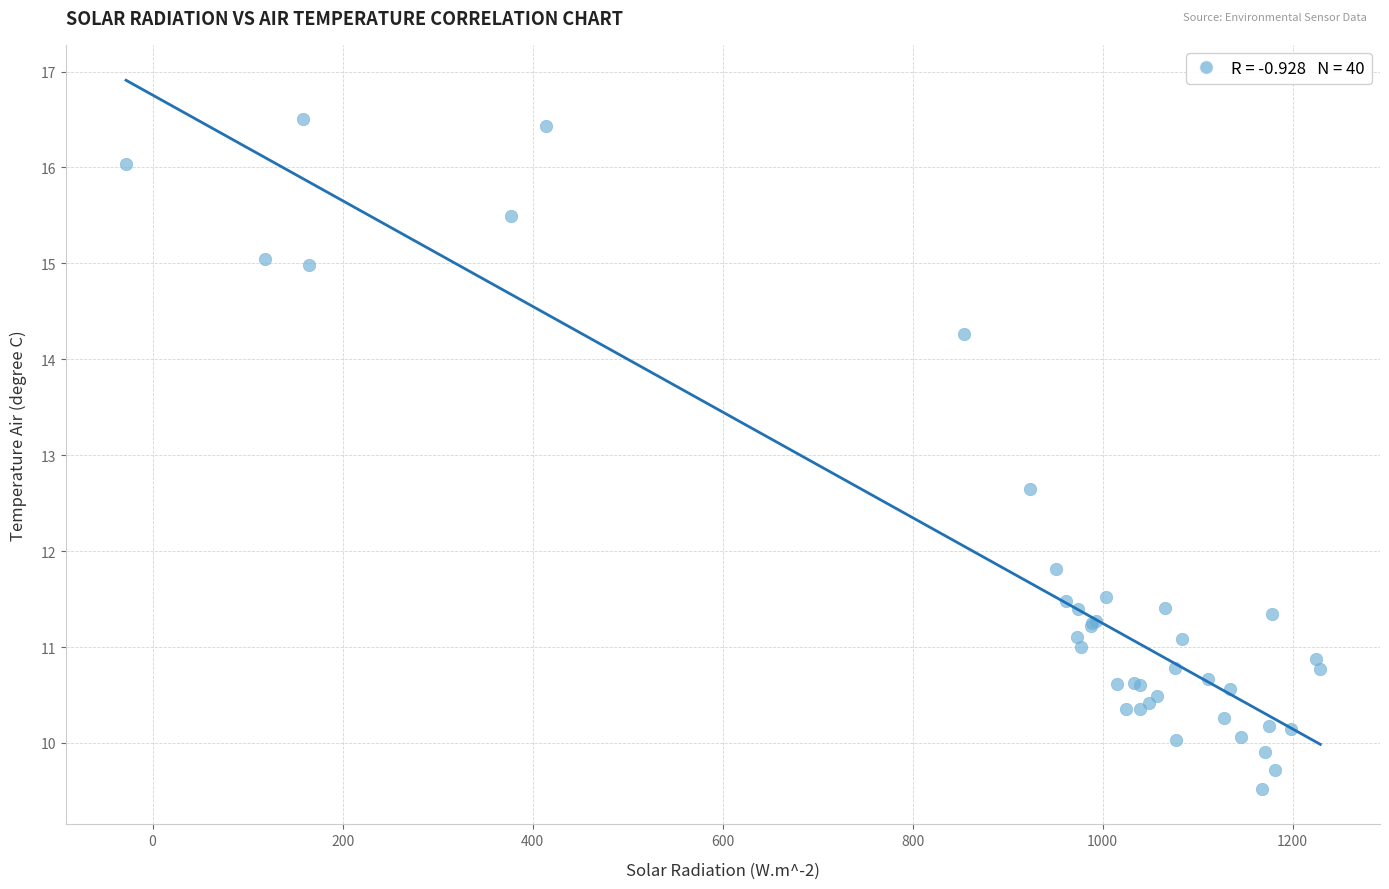

What Y value in the scatter plot is closest to 13?

12.7